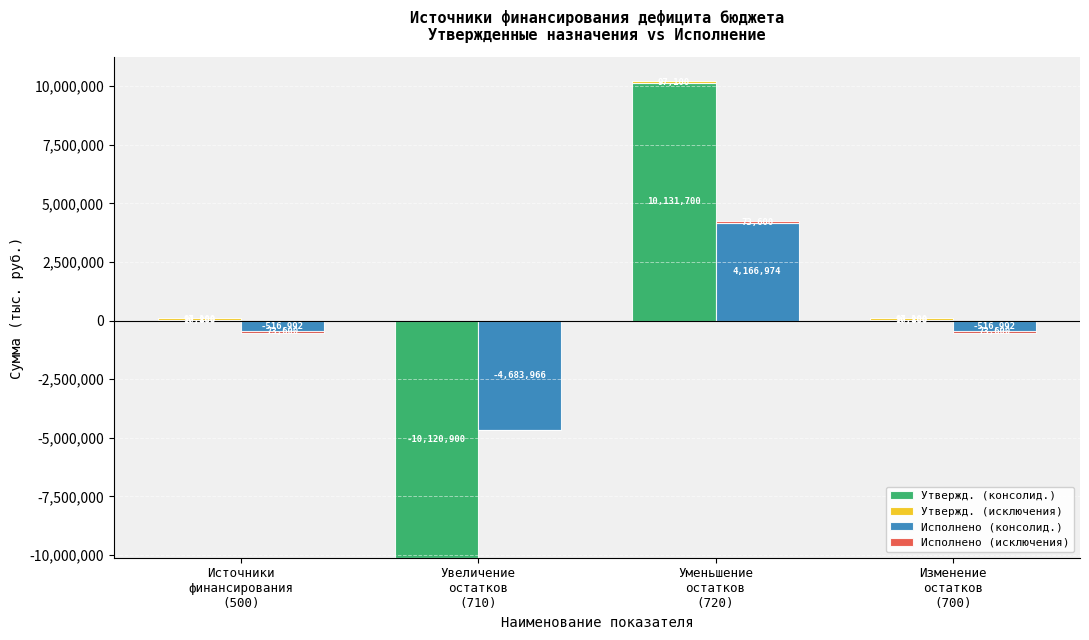

How many bars are there in each group?

4